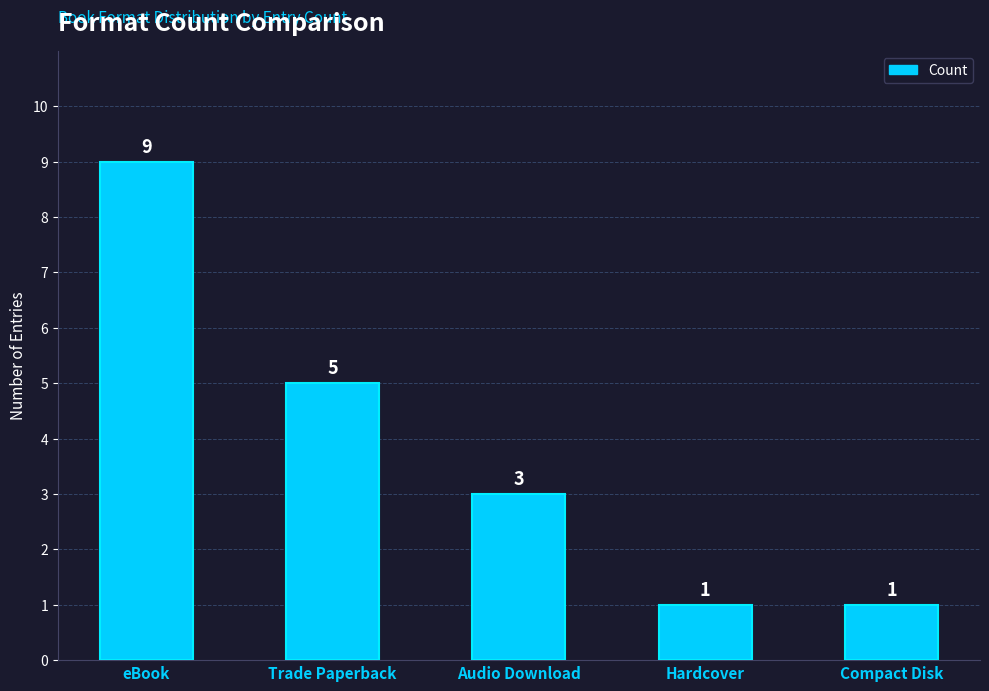

Reading left to right, extract all data points from this chart.

9	5	3	1	1